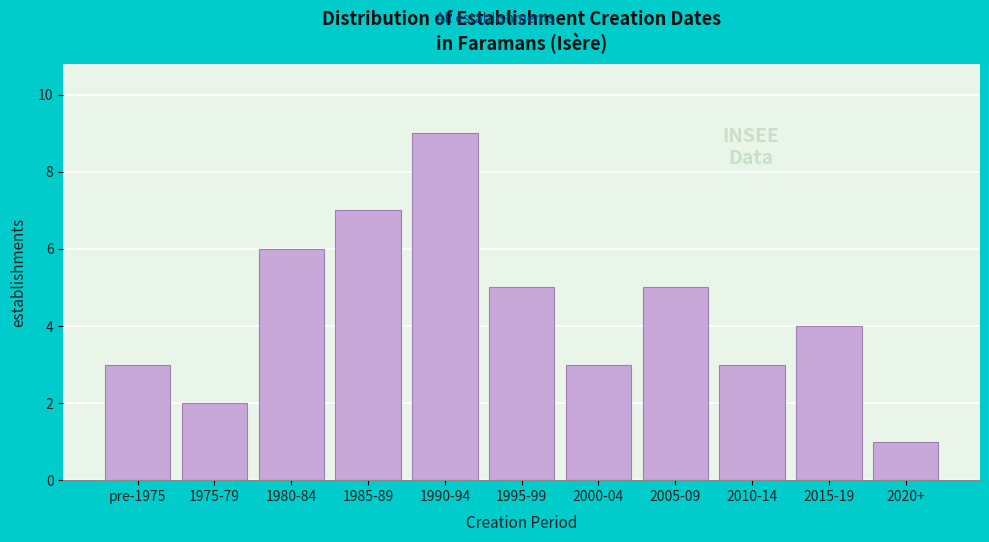

Reading left to right, extract all data points from this chart.

3	2	6	7	9	5	3	5	3	4	1